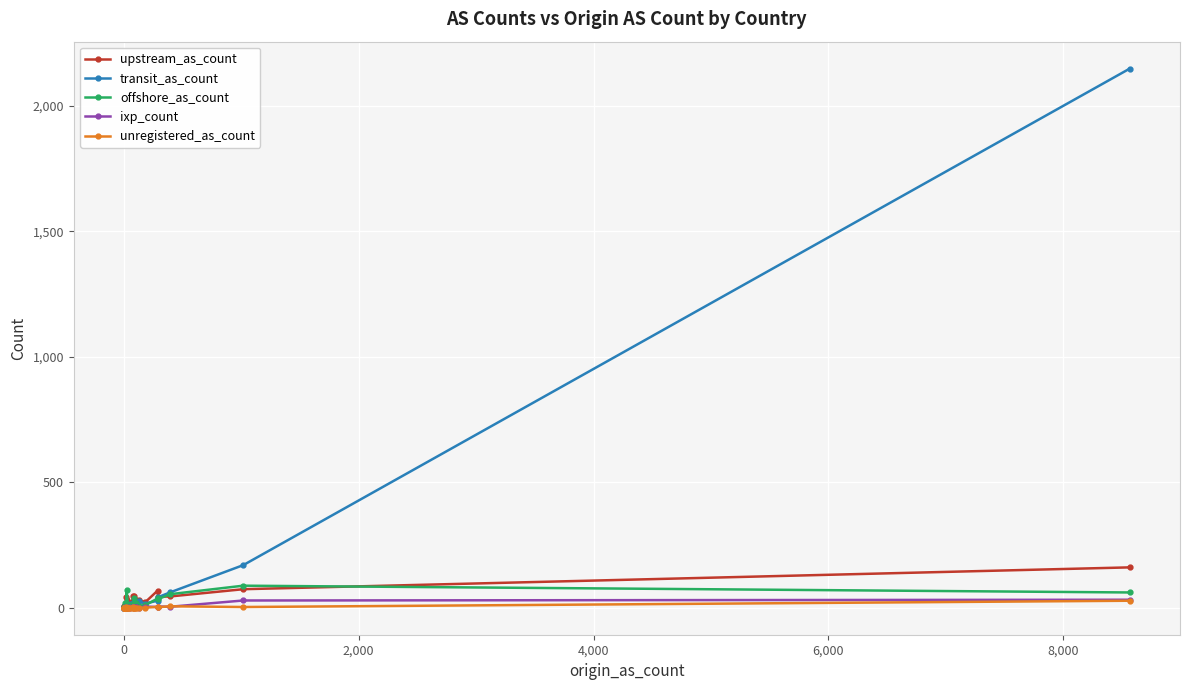

What are all the series names shown in the legend?

upstream_as_count, transit_as_count, offshore_as_count, ixp_count, unregistered_as_count